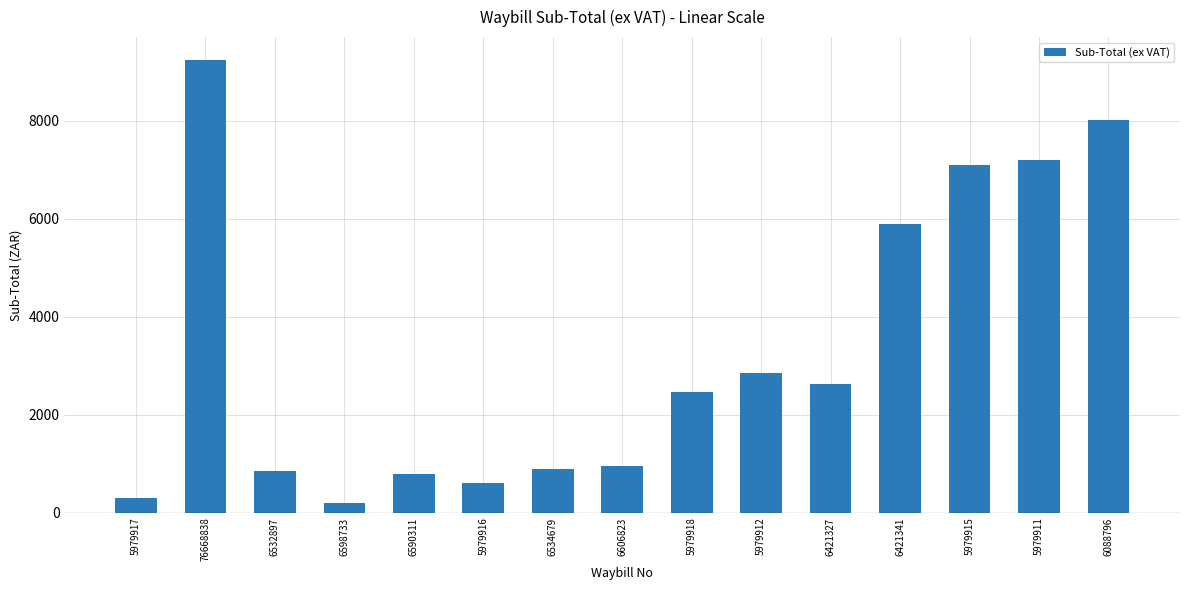

What is the label of the 9th bar from the left?

5979918